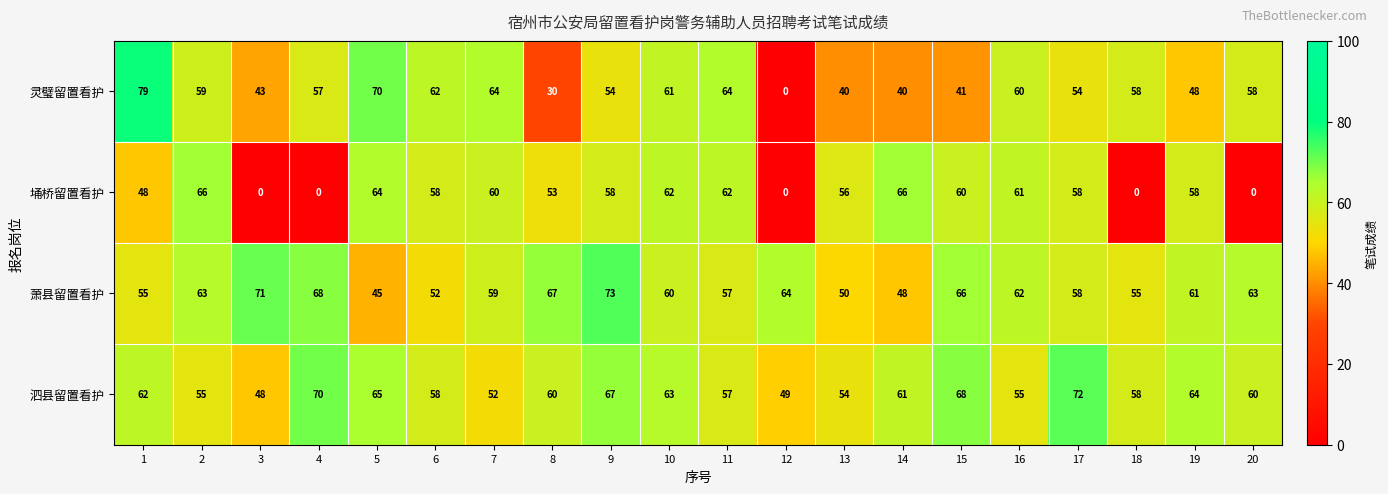

What value does the 萧县留置看护 series have at 8, to the nearest 5?

65